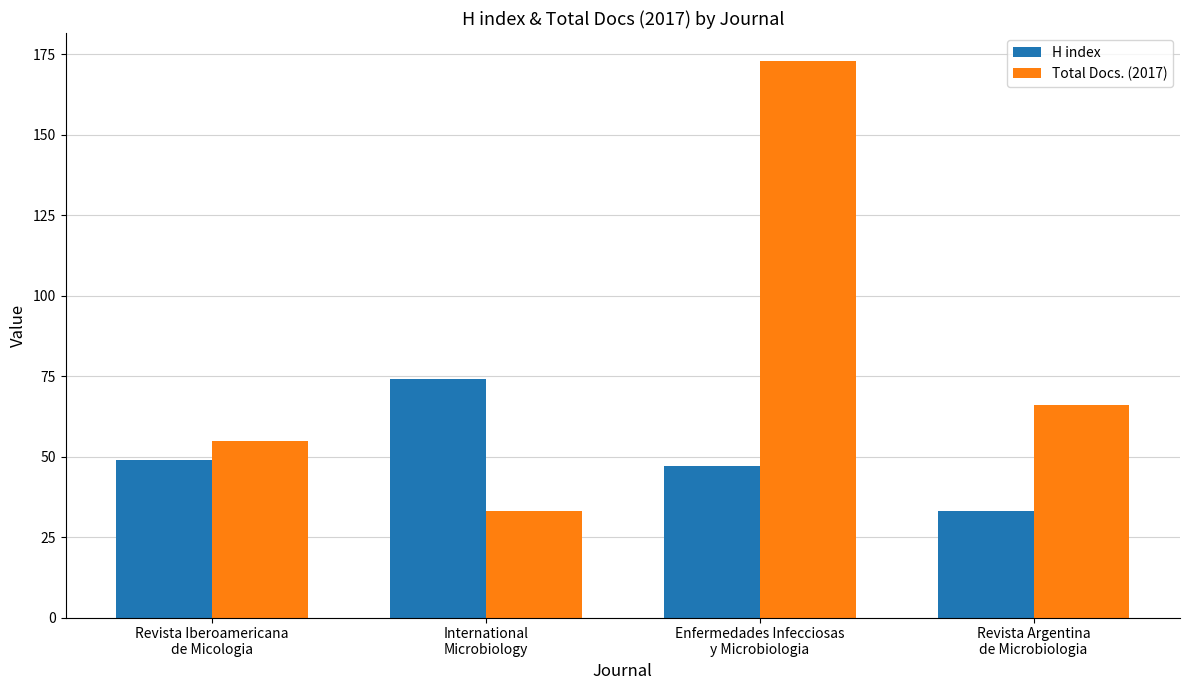

Rank the series by their average value, from highest to lowest.

Total Docs. (2017), H index